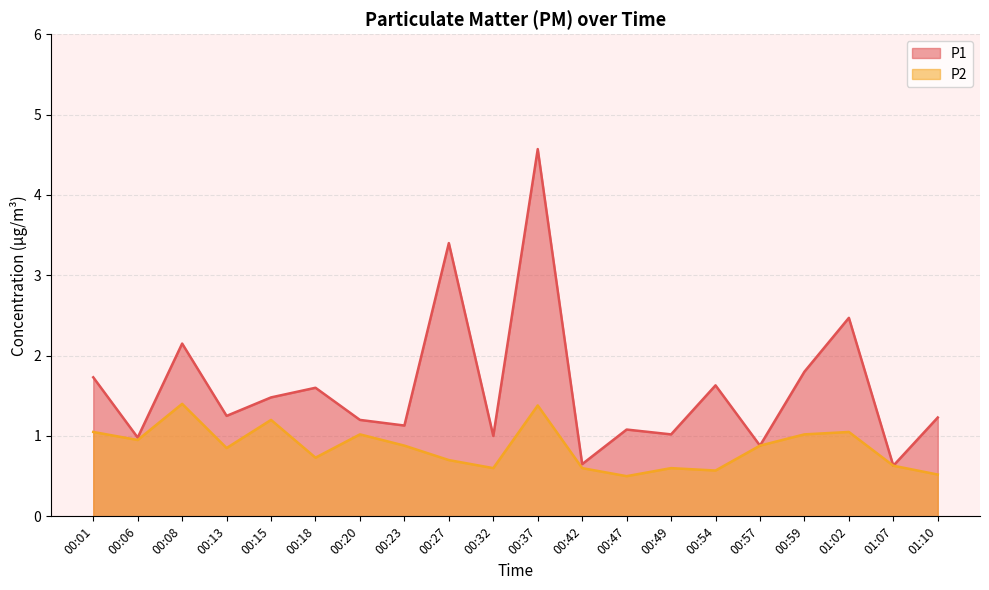

Which series has the widest spread of values?

P1